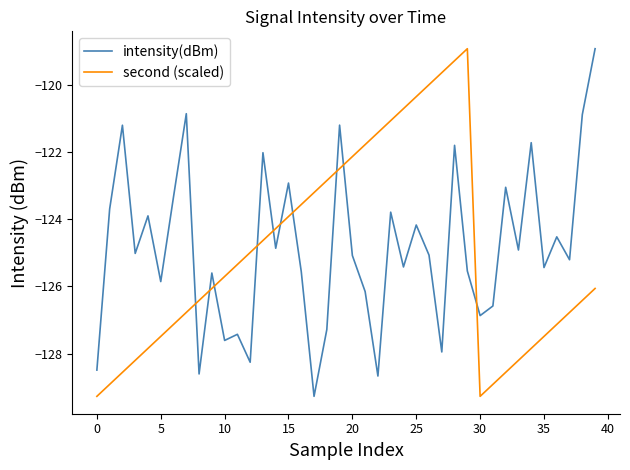

What is the maximum value shown in the chart?

-118.9